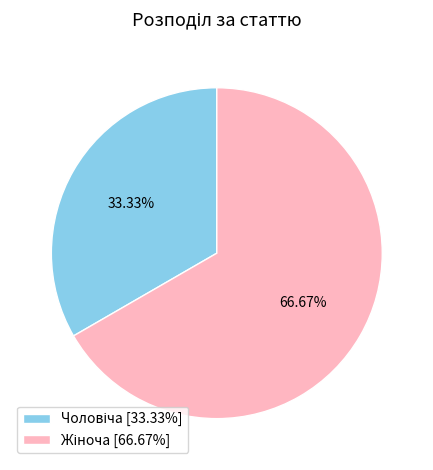

How many slices are in this pie chart?

2